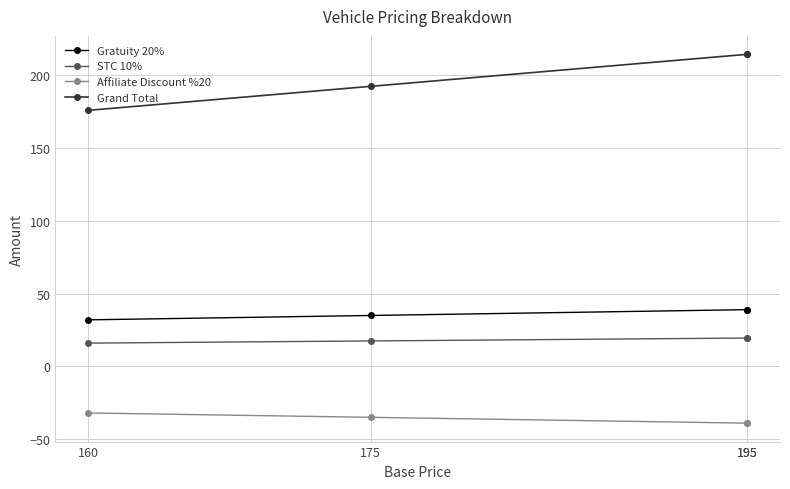

Which category has the highest value in the Grand Total series?

195